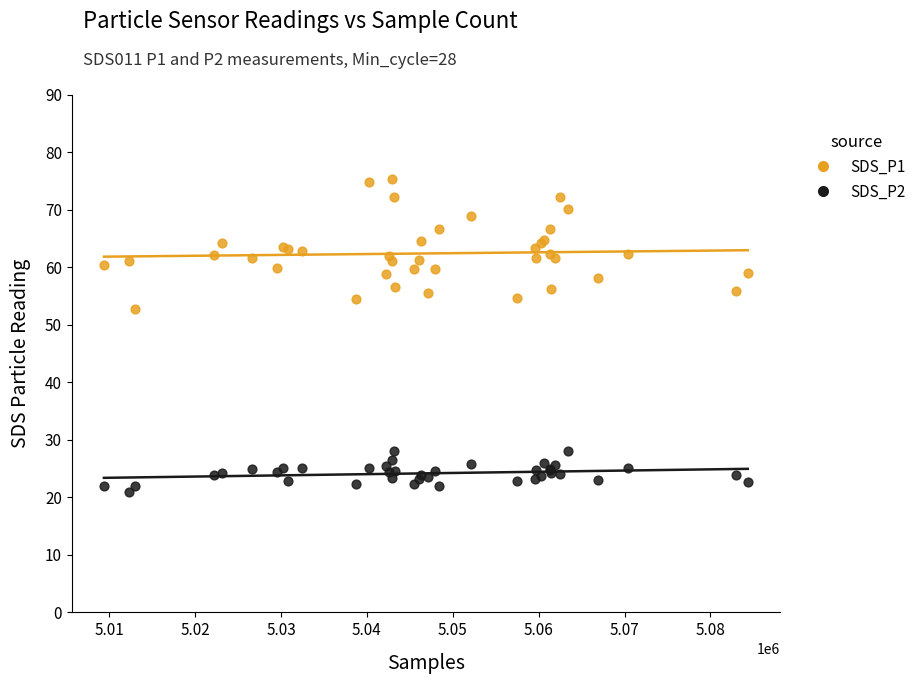

Which series contains the lowest Y value?

SDS_P2